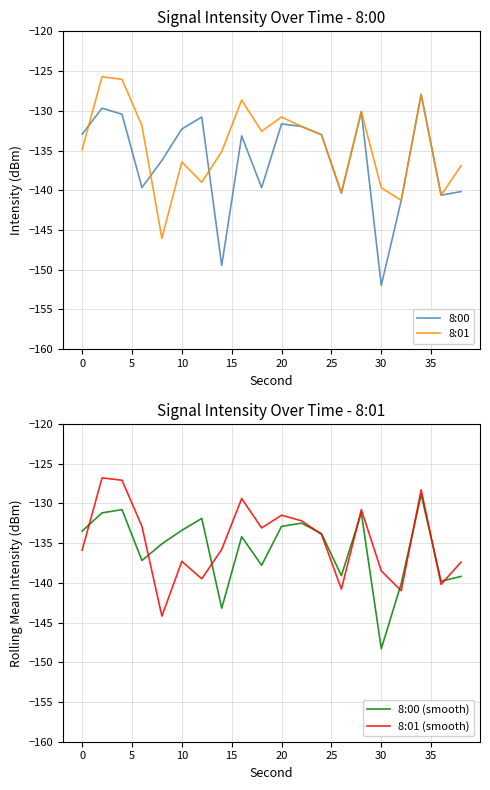

The 8:01 series shows -136.4 at 10. True or false?

True